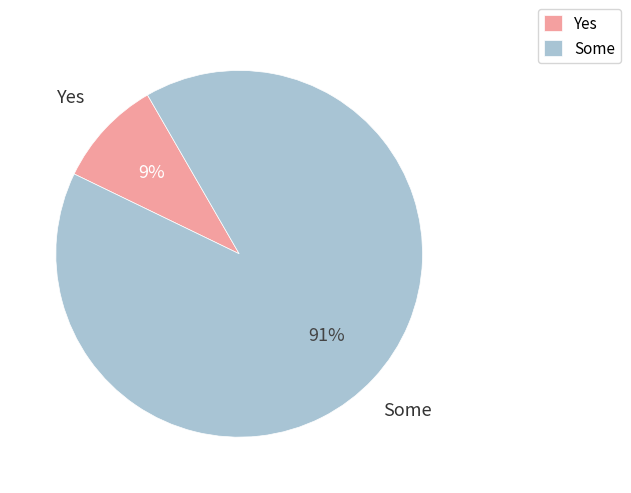

Count the number of slices in the pie.

2